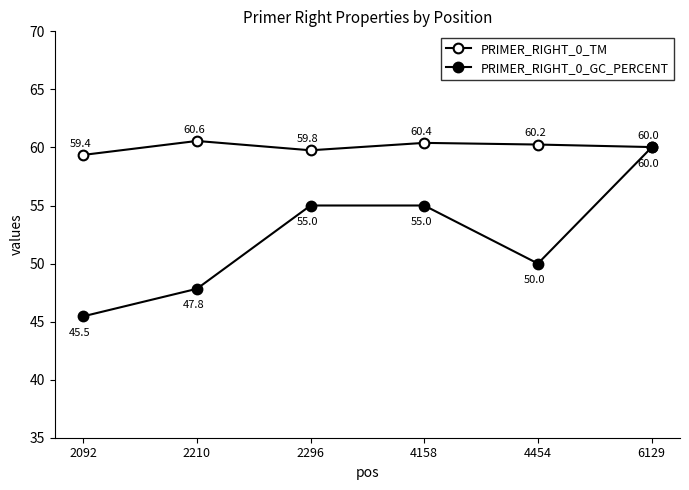

How many lines are shown in the chart?

2